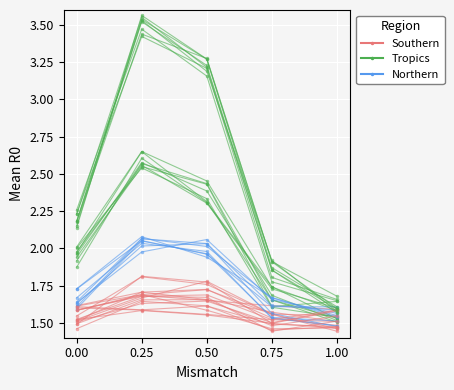

What is the difference between the Southern values at 1.00 and 0.25?

0.3